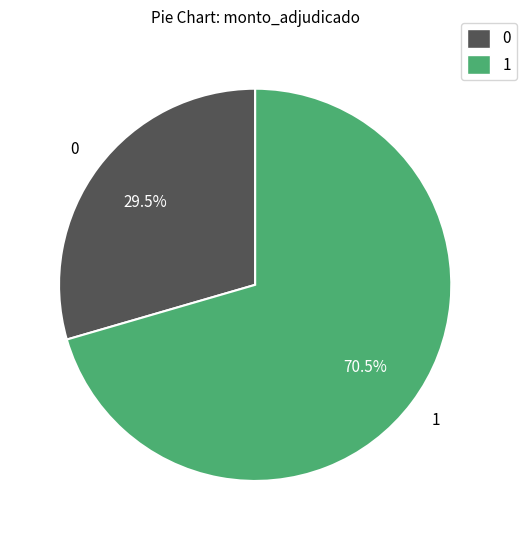

Approximately how many times larger is the value at 1 compared to 0?

2.4